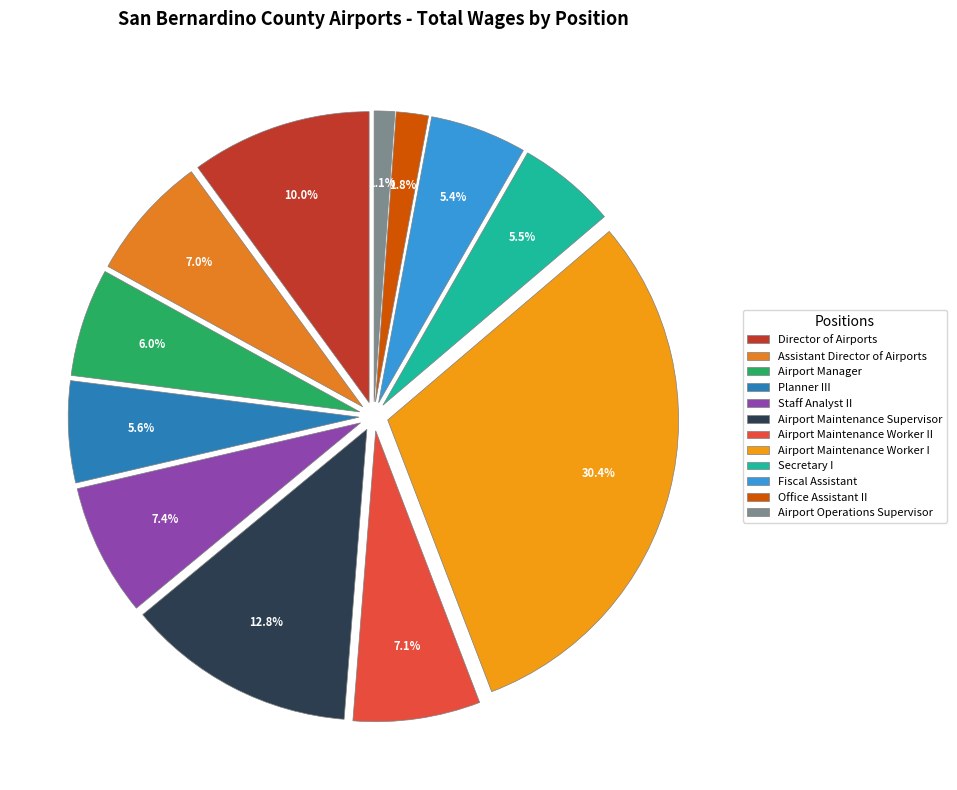

To the nearest percent, what portion does Secretary I represent?

5%